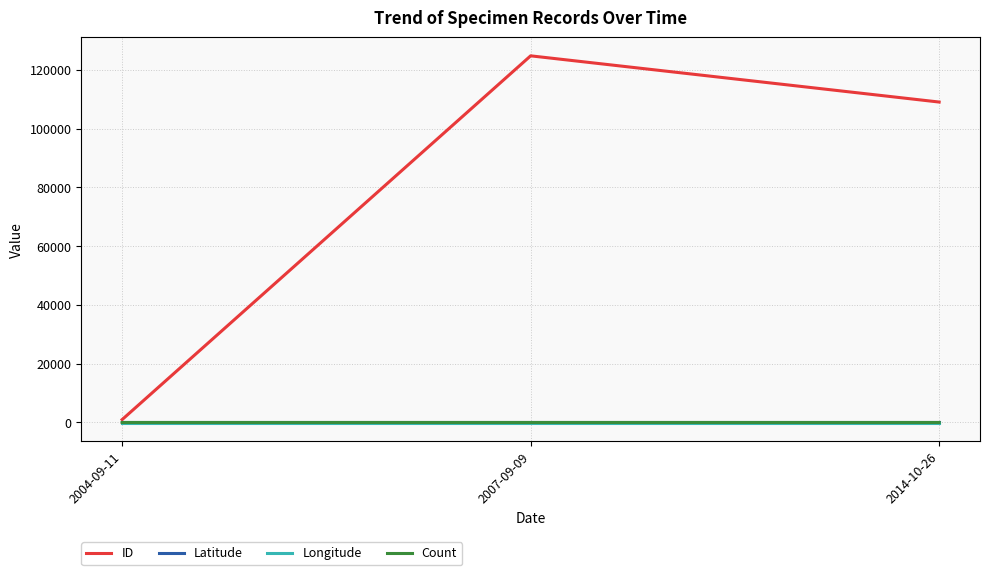

At which category is the sum across all series the highest?

2007-09-09